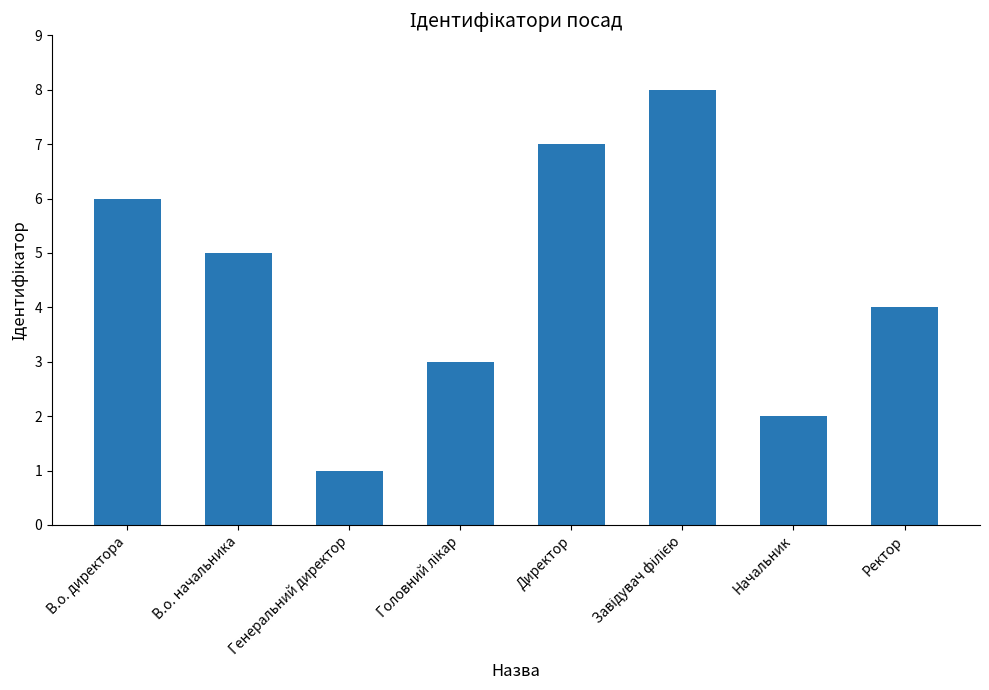

Reading right to left, what are all the values shown in this chart?

4	2	8	7	3	1	5	6